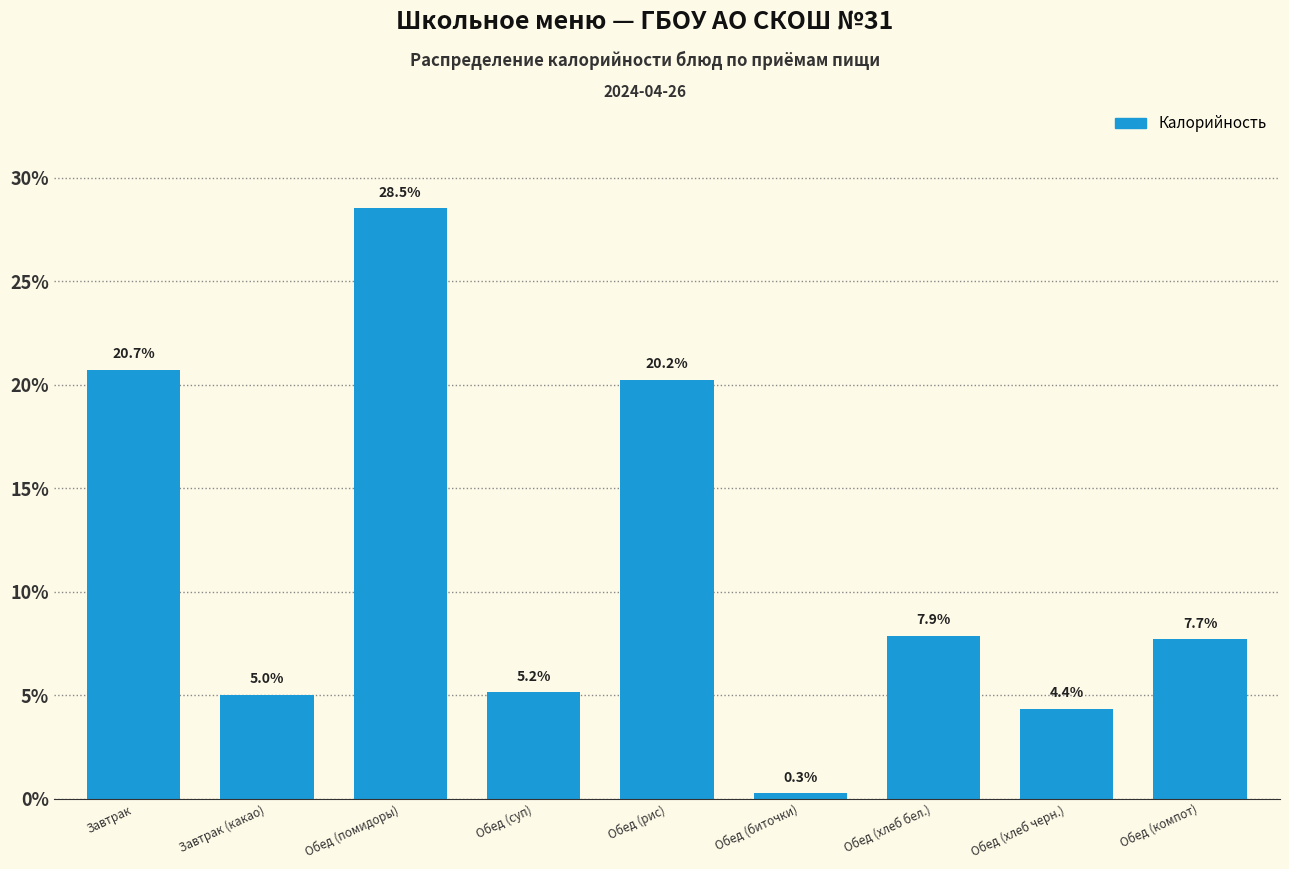

Reading left to right, extract all data points from this chart.

20.7	5.0	28.5	5.2	20.2	0.3	7.9	4.4	7.7